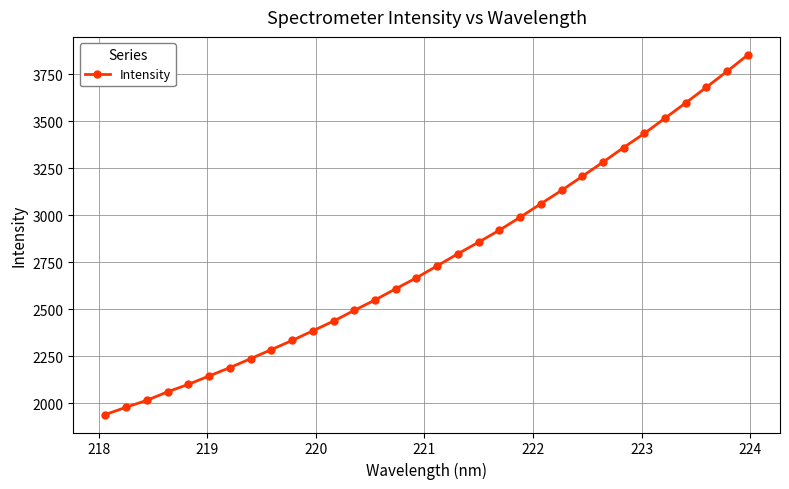

What is the smallest value displayed?

1940.3